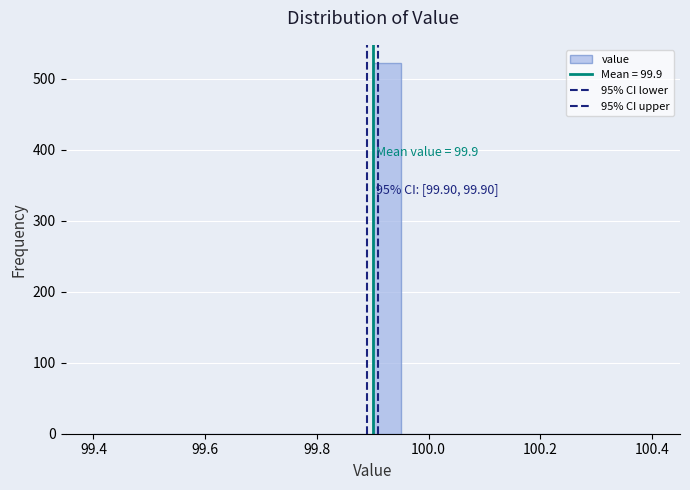

Read against the x-axis, roughly where is the centre of the tallest bar?

99.92